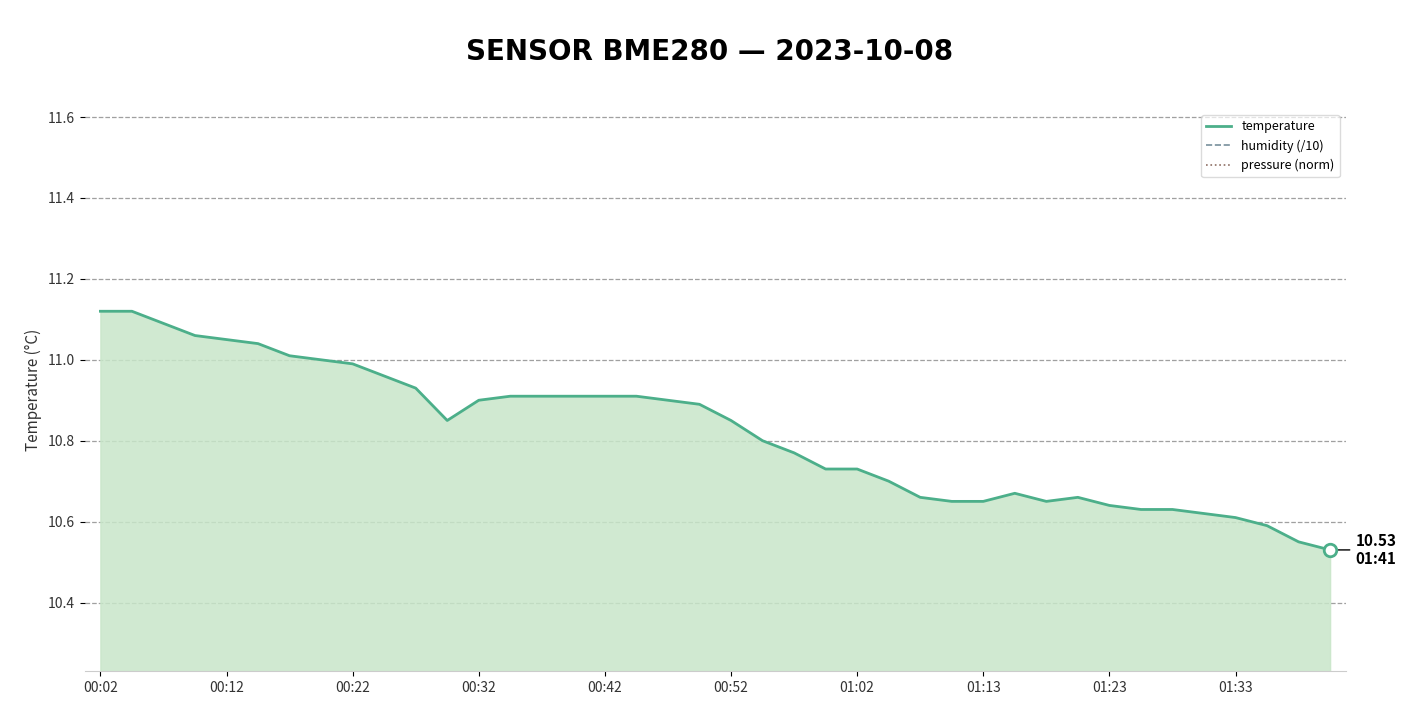

Reading left to right, list all the values displayed in this chart.

temperature: 11.1	11.1	11.1	11.1	11.1	11.0	11.0	11.0	11.0	11.0	10.9	10.8	10.9	10.9	10.9	10.9	10.9	10.9	10.9	10.9	10.8	10.8	10.8	10.7	10.7	10.7	10.7	10.7	10.7	10.7	10.7	10.7	10.6	10.6	10.6	10.6	10.6	10.6	10.6	10.5
humidity (/10): 9.5	9.5	9.6	9.6	9.6	9.6	9.6	9.6	9.6	9.6	9.6	9.6	9.6	9.7	9.7	9.7	9.7	9.7	9.7	9.7	9.7	9.7	9.7	9.7	9.7	9.7	9.7	9.7	9.7	9.7	9.7	9.7	9.7	9.7	9.7	9.7	9.7	9.7	9.7	9.7
pressure (norm): 2.4	2.4	2.8	4.4	5.6	5.9	6.7	6.4	6.6	5.9	5.6	3.8	4.6	4.1	4.4	5.4	6.3	6.7	6.6	5.5	6.3	6.2	6.0	5.4	4.1	4.8	3.8	4.4	4.8	5.1	5.5	5.0	3.9	3.8	3.4	2.3	3.1	5.7	7.4	7.0